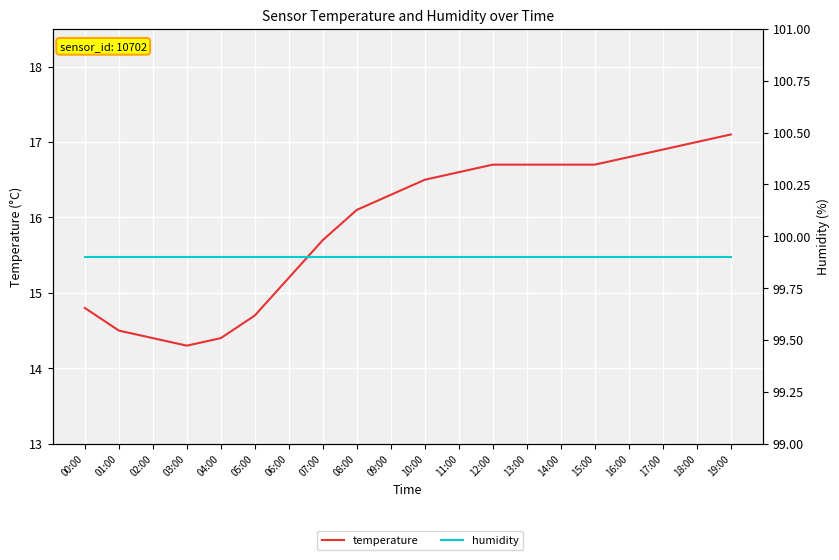

Reading left to right, list all the values displayed in this chart.

temperature: 00:00=14.8	01:00=14.5	02:00=14.4	03:00=14.3	04:00=14.4	05:00=14.7	06:00=15.2	07:00=15.7	08:00=16.1	09:00=16.3	10:00=16.5	11:00=16.6	12:00=16.7	13:00=16.7	14:00=16.7	15:00=16.7	16:00=16.8	17:00=16.9	18:00=17.0	19:00=17.1
humidity: 00:00=99.9	01:00=99.9	02:00=99.9	03:00=99.9	04:00=99.9	05:00=99.9	06:00=99.9	07:00=99.9	08:00=99.9	09:00=99.9	10:00=99.9	11:00=99.9	12:00=99.9	13:00=99.9	14:00=99.9	15:00=99.9	16:00=99.9	17:00=99.9	18:00=99.9	19:00=99.9